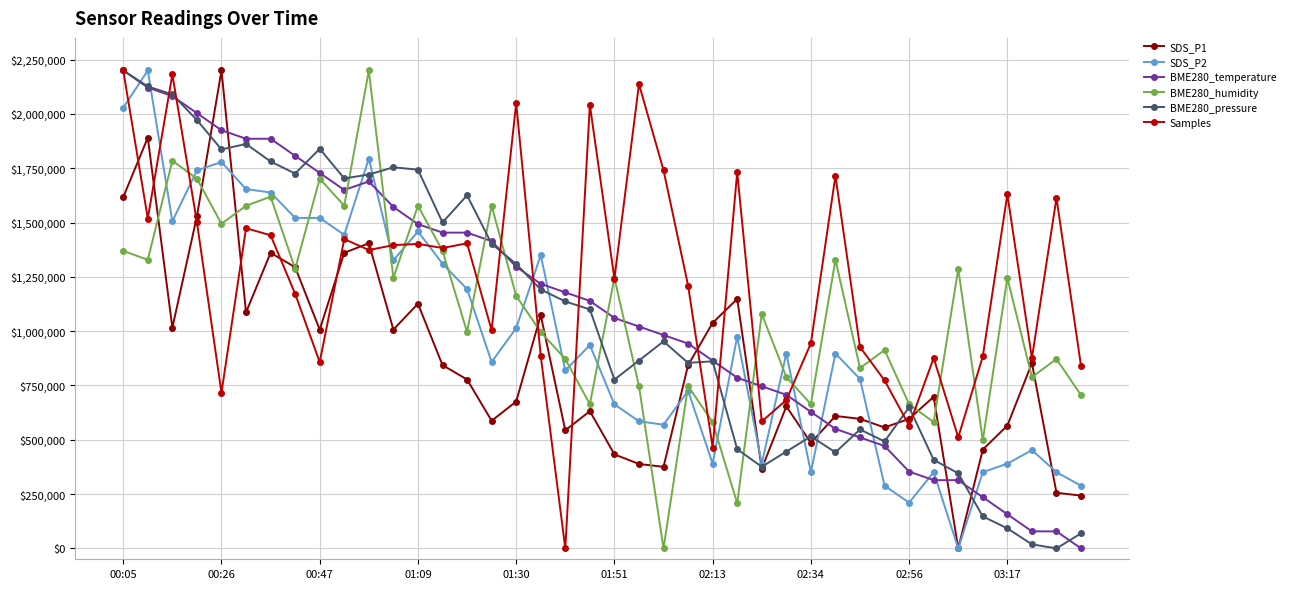

How many data points in BME280_pressure are less than 1100115?

20